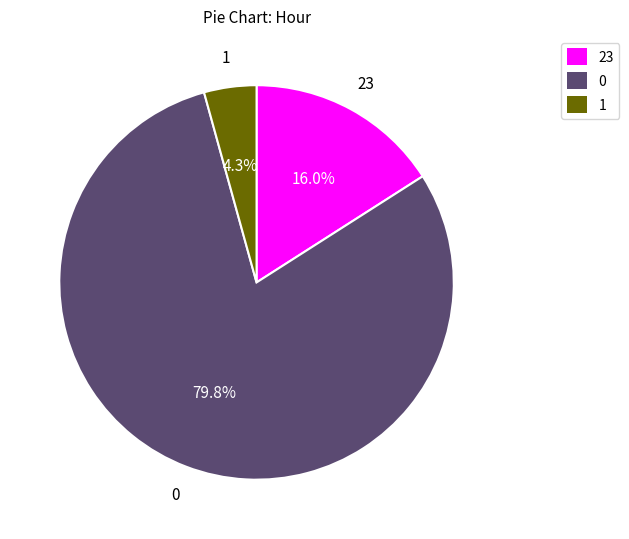

Is there any slice that represents more than half of the pie?

Yes